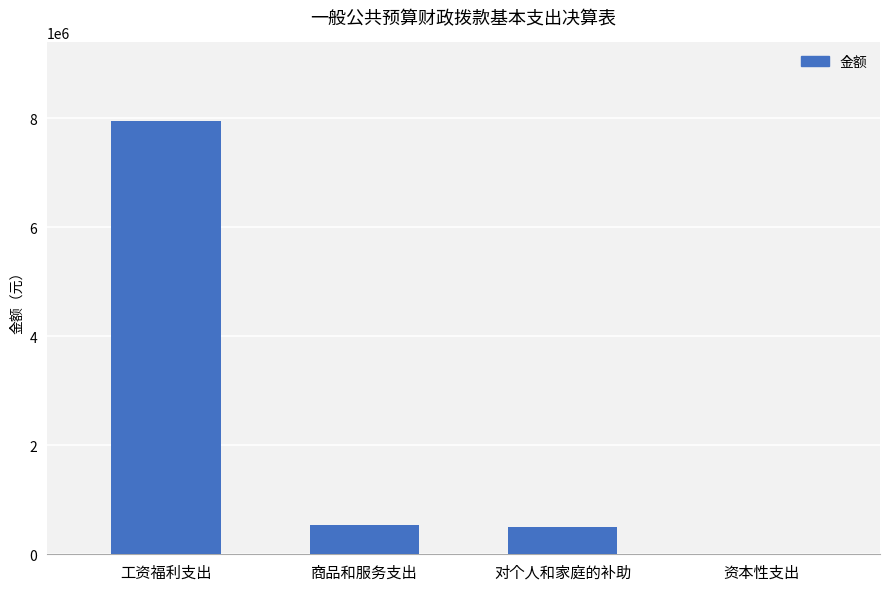

What is the change in value from 工资福利支出 to 商品和服务支出?

-7411032.3